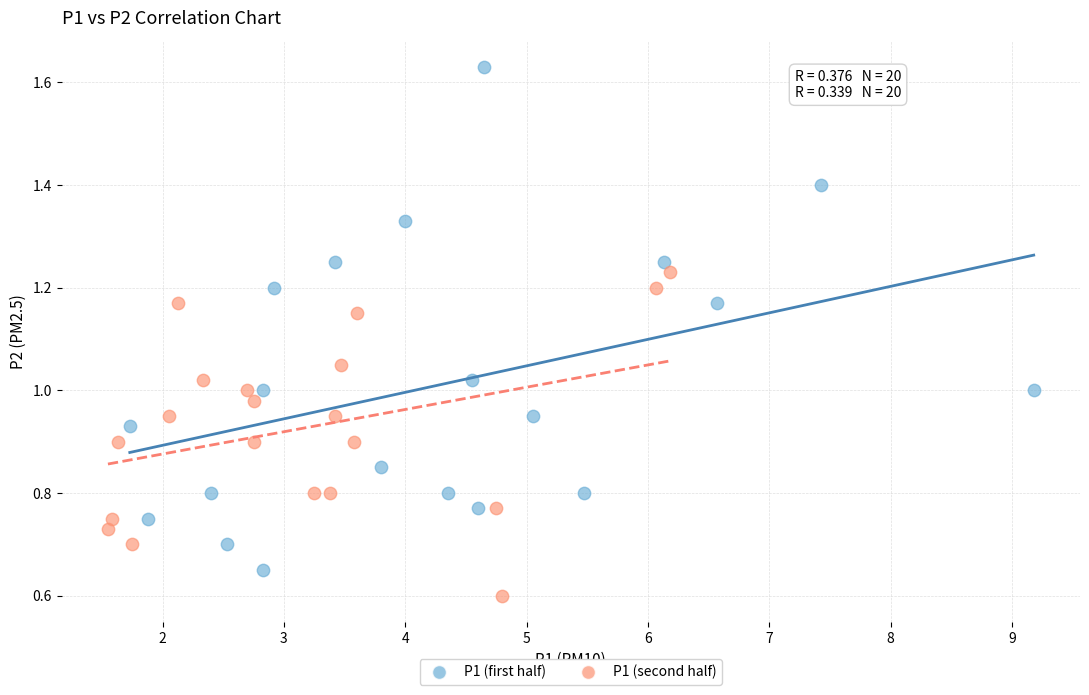

What are all the series names shown in the legend?

P1 (first half), P1 (second half)